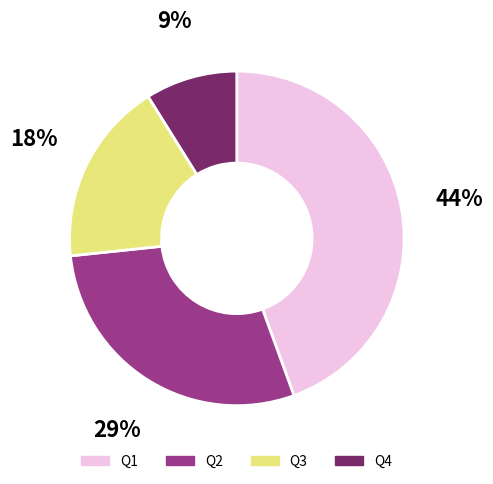

How many slices are in this pie chart?

4